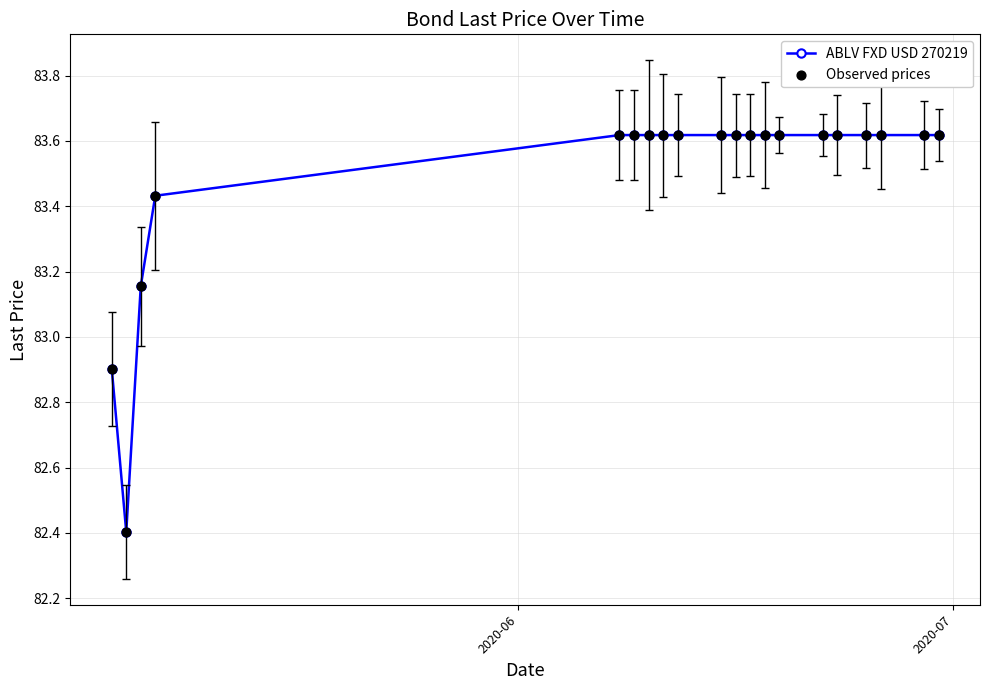

What is the minimum value shown in the chart?

82.4